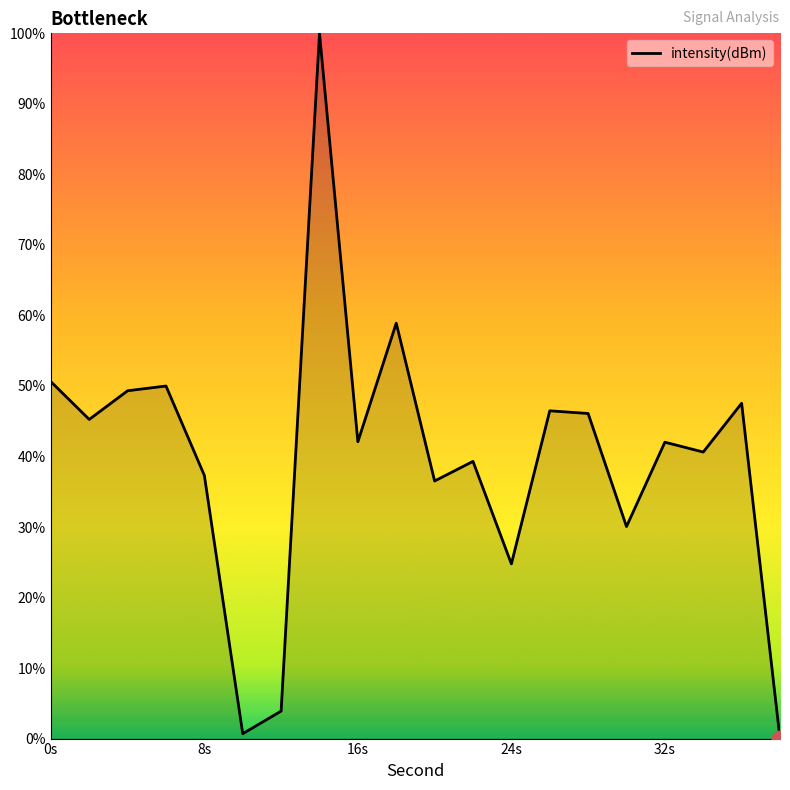

What is the greatest value displayed?

100.0